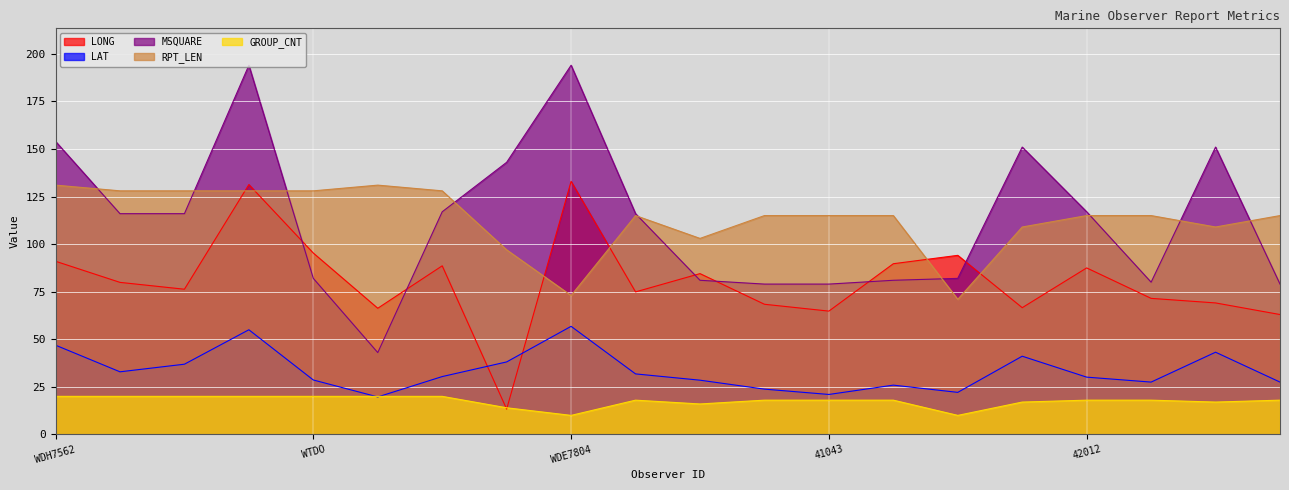

What is the total value across all series at 41049?

302.5